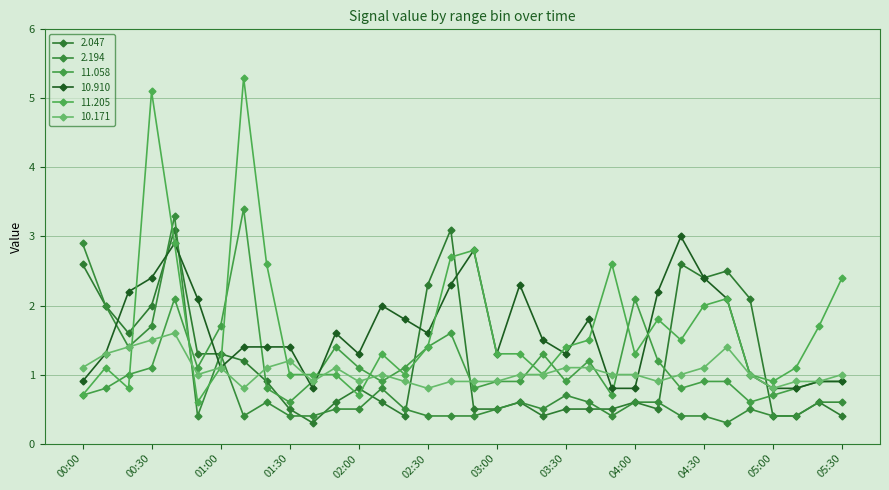

What is the label of the 13th point from the left?

02:00